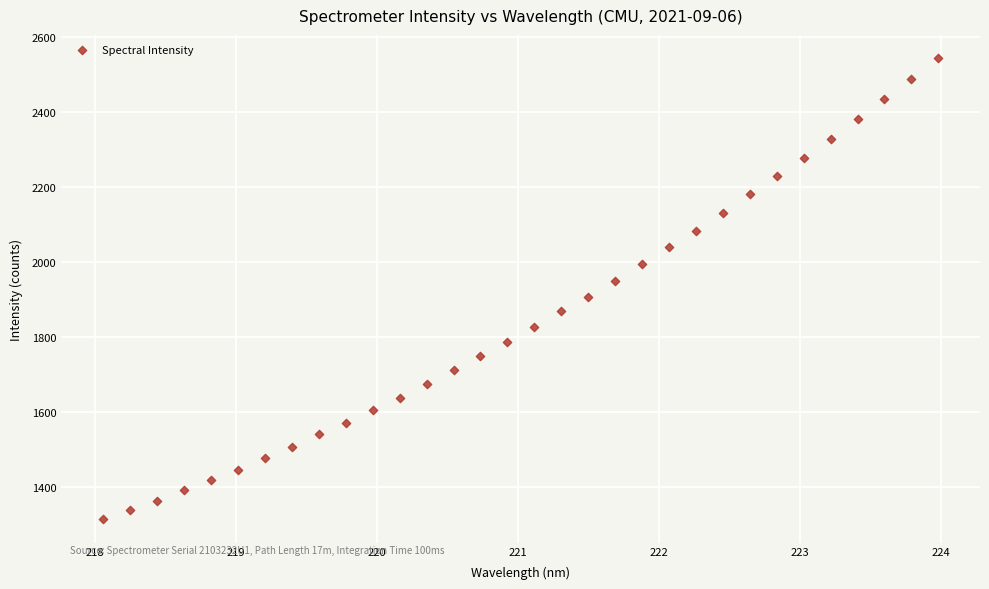

What is the range of Y values (max minus min)?

1229.8